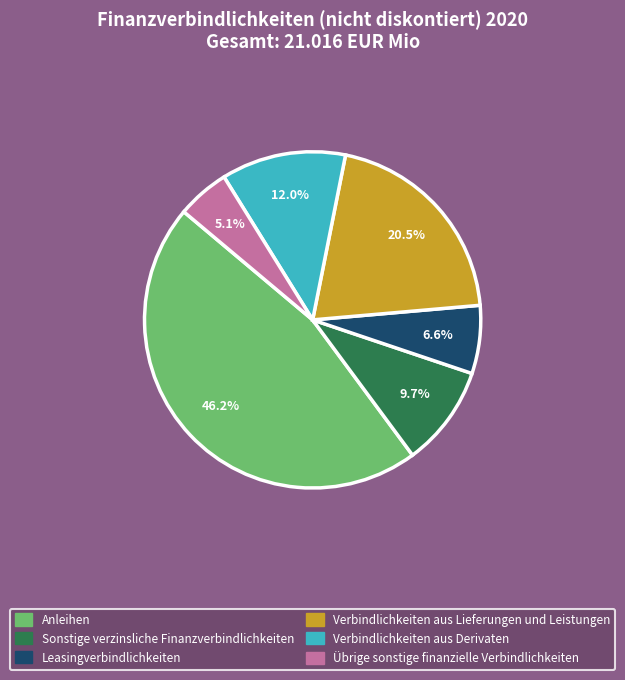

How many segments does this pie chart have?

6